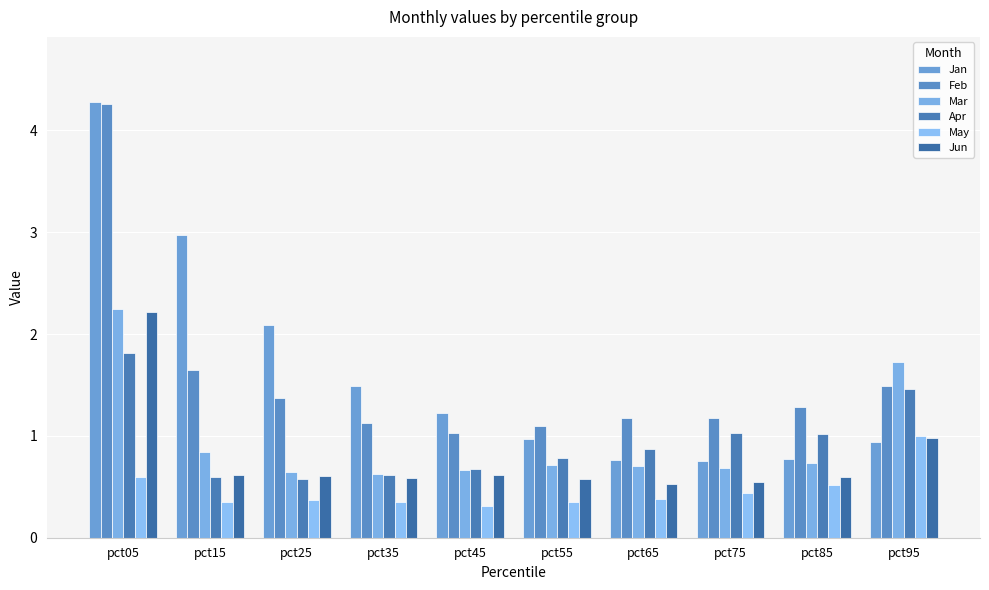

What is the difference between the Apr values at pct55 and pct15?

0.2